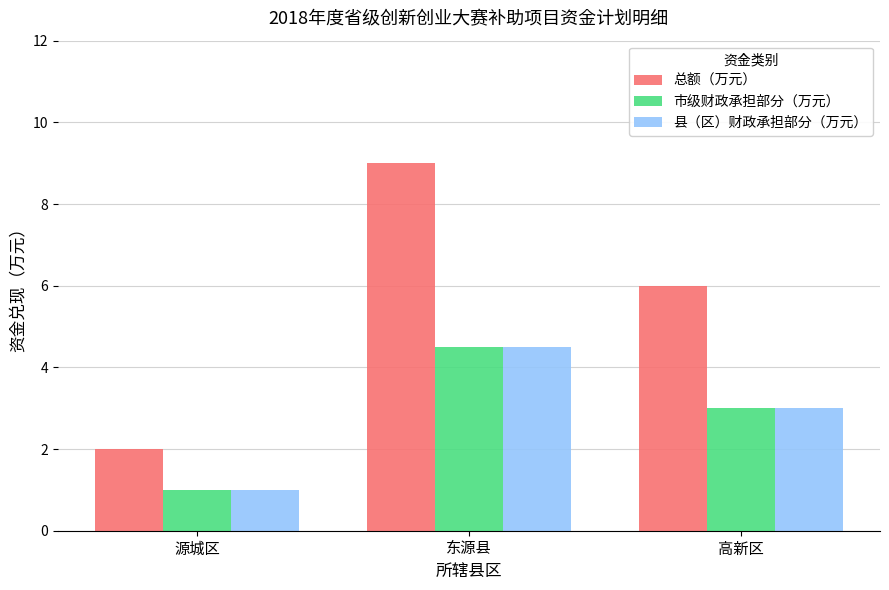

Count the 市级财政承担部分（万元） values in the range 1 to 4.

2